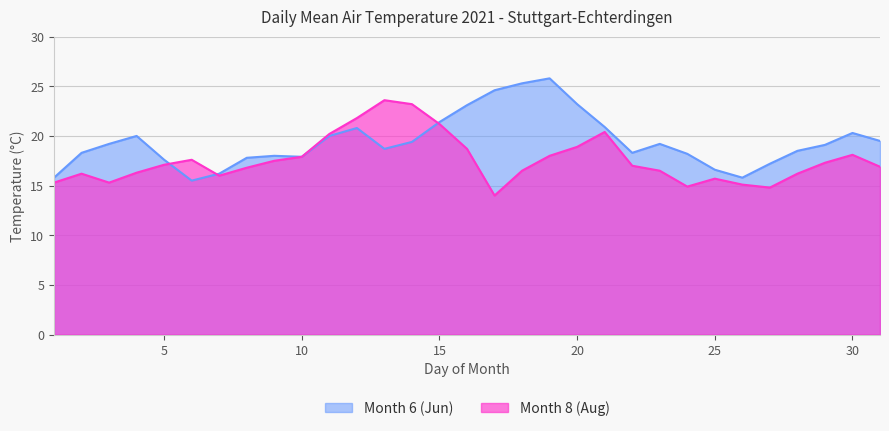

At which category does Month 8 (Aug) reach its first local peak?

2